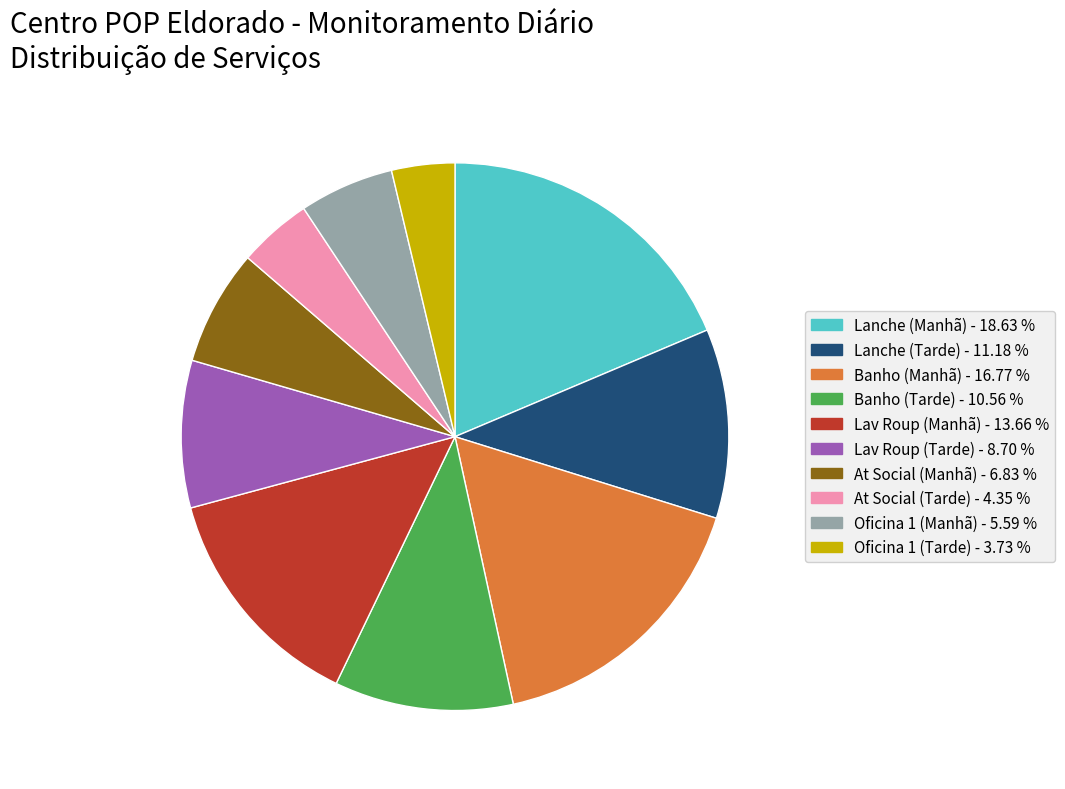

Which slice is the smallest?

Oficina 1 (Tarde)